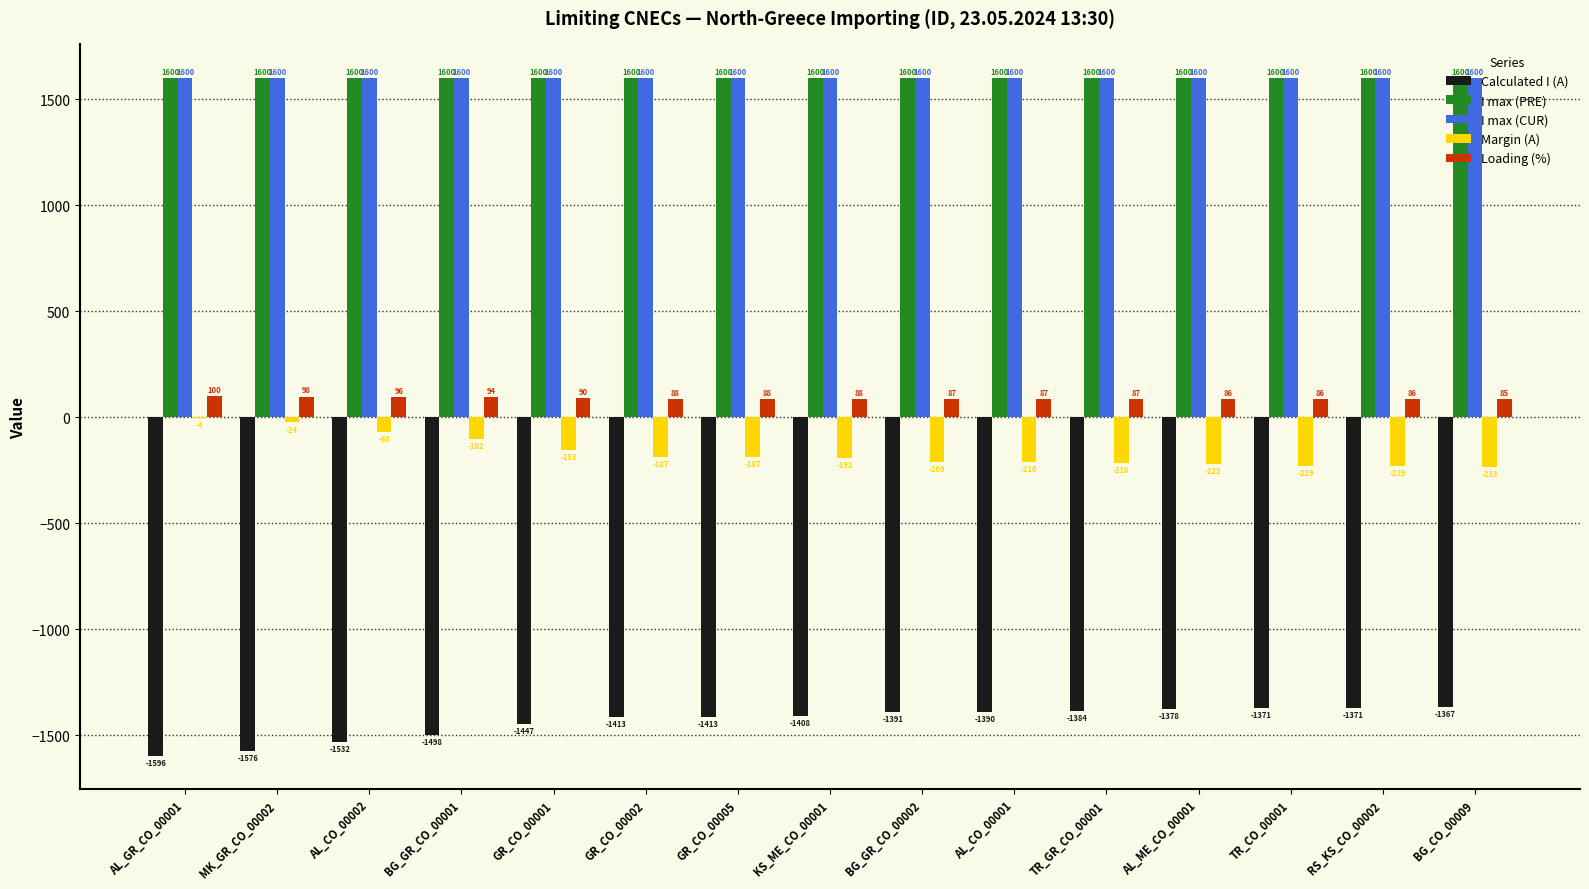

The Margin (A) series shows -187 at GR_CO_00002. True or false?

True